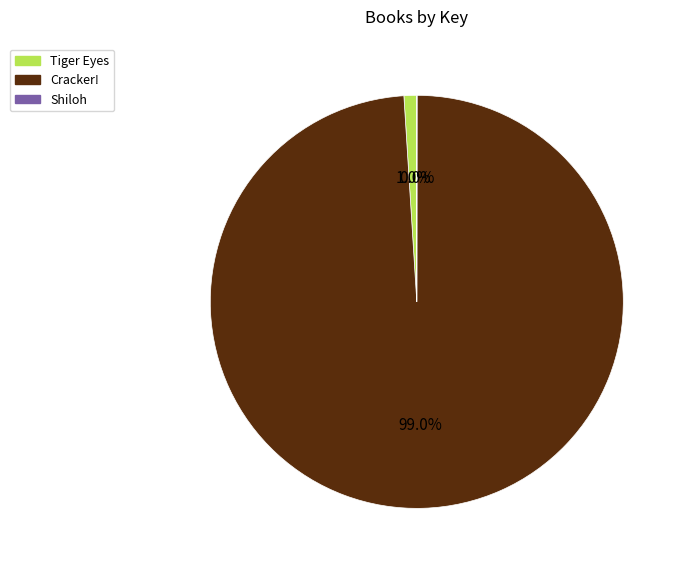

Which slice is the largest?

Cracker!